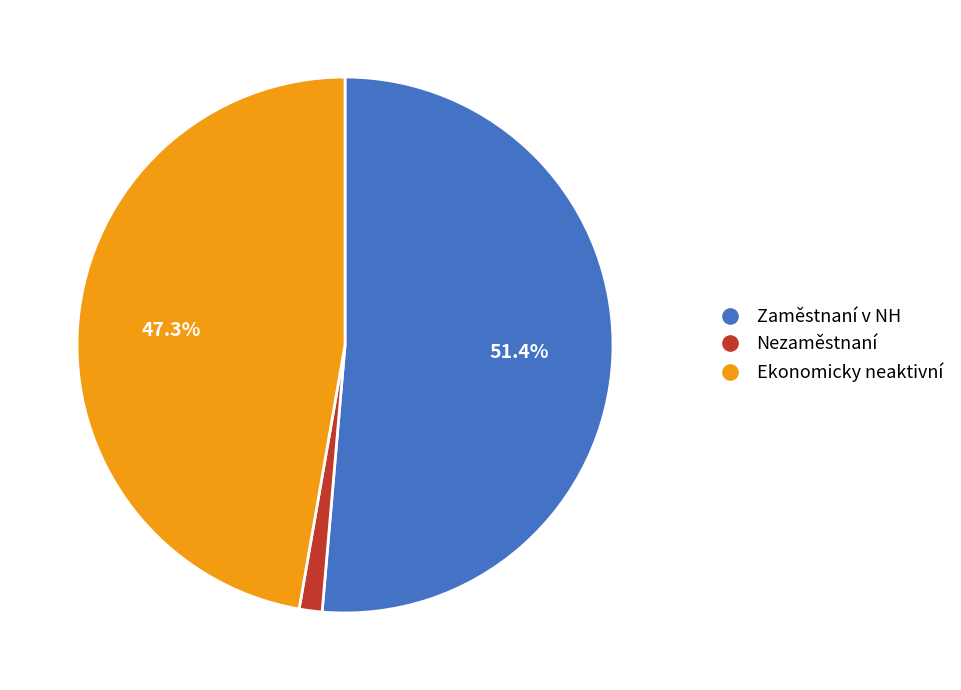

How many slices are in this pie chart?

3